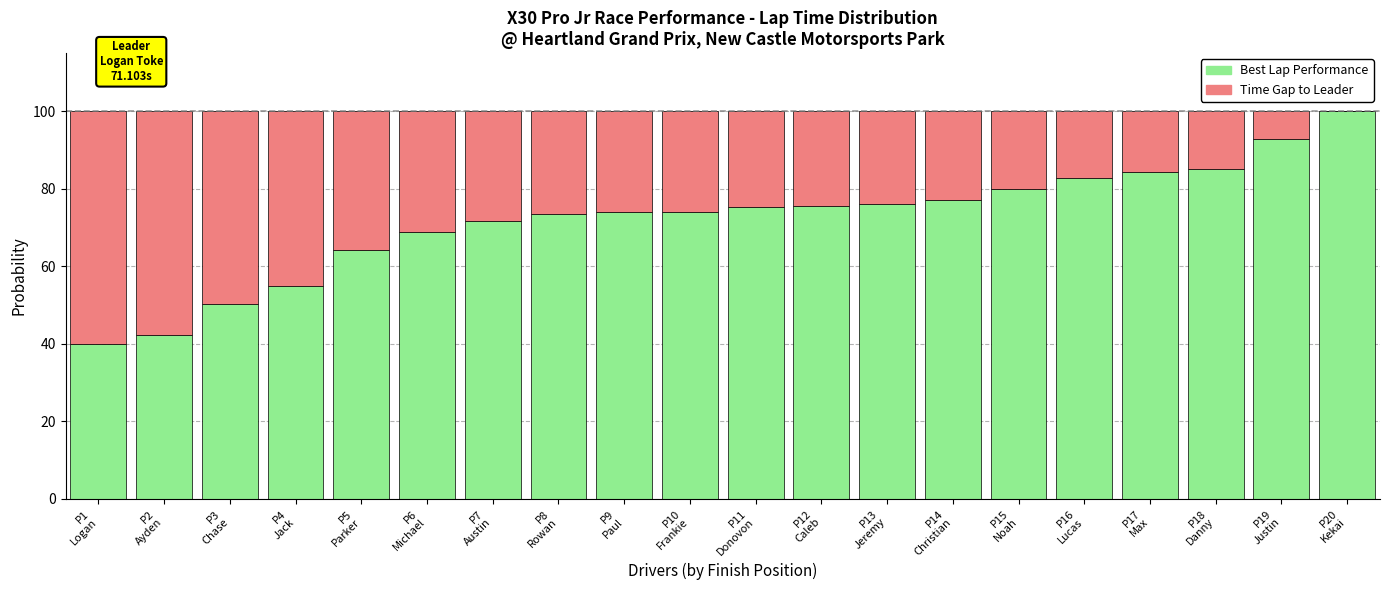

What are all the series names shown in the legend?

Best Lap Performance, Time Gap to Leader